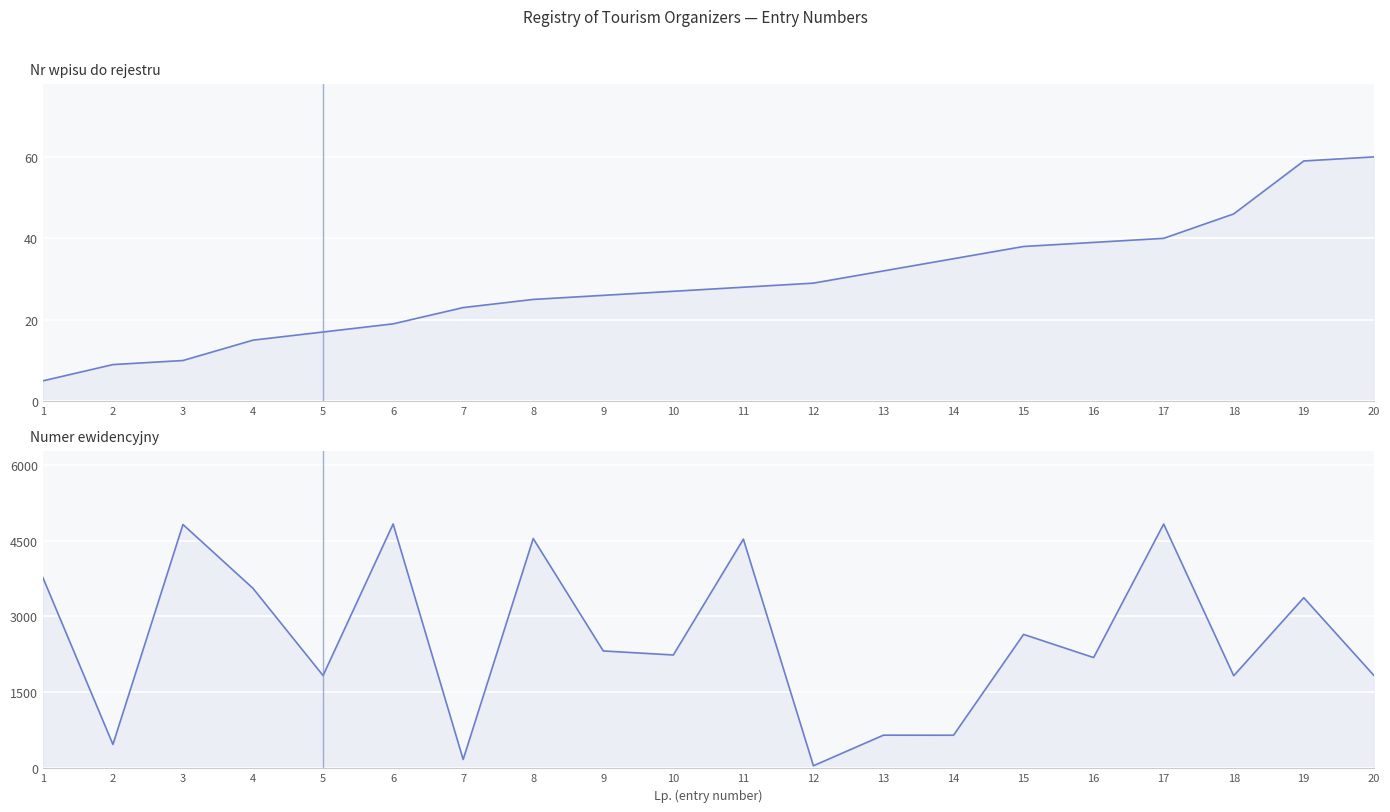

What is the maximum value for Numer ewidencyjny?

4827